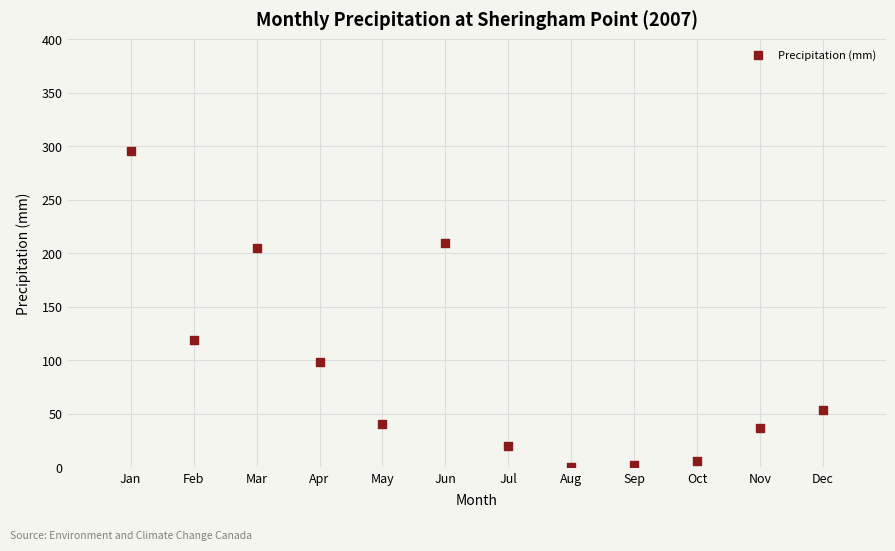

What Y value in the scatter plot is closest to 148?

118.6